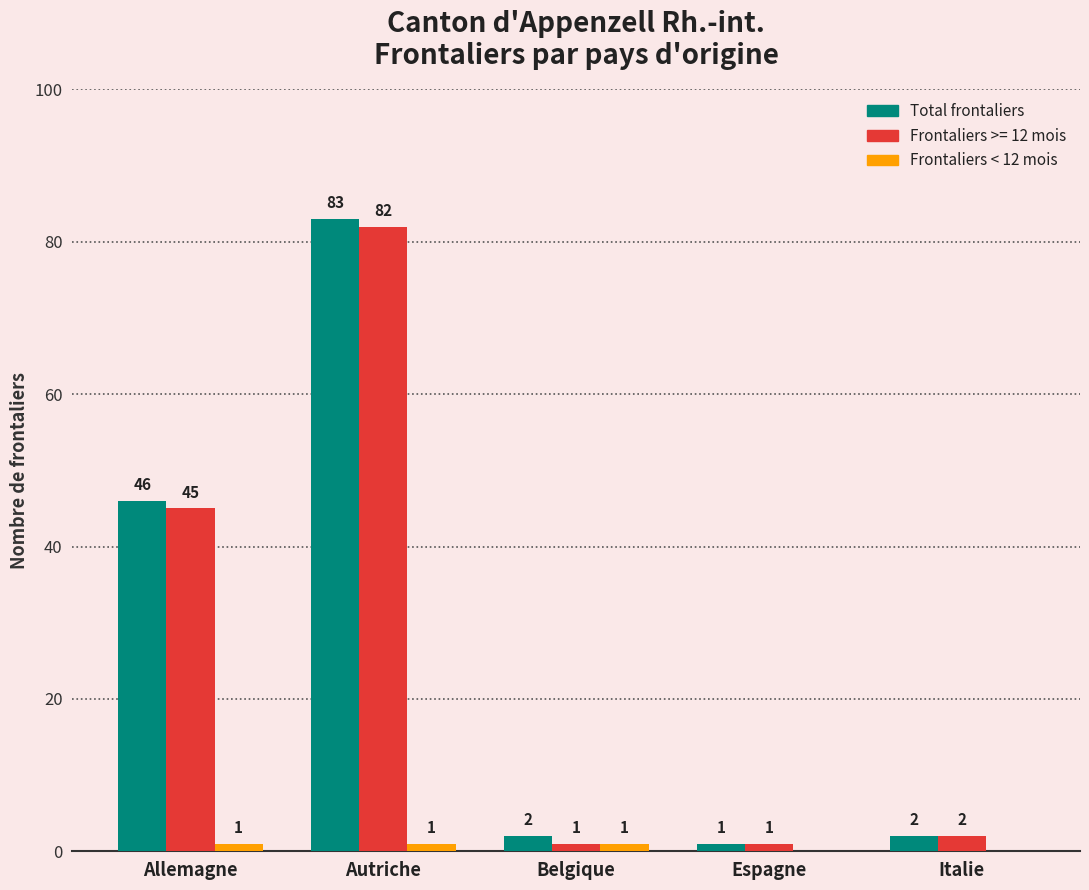

What is the maximum value for Frontaliers >= 12 mois?

82